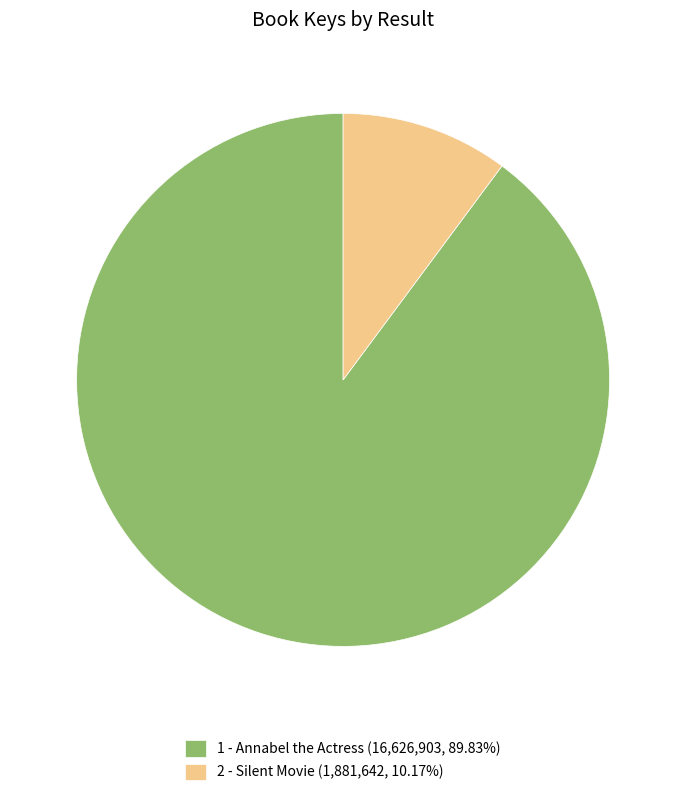

Is there a majority slice in this chart?

Yes